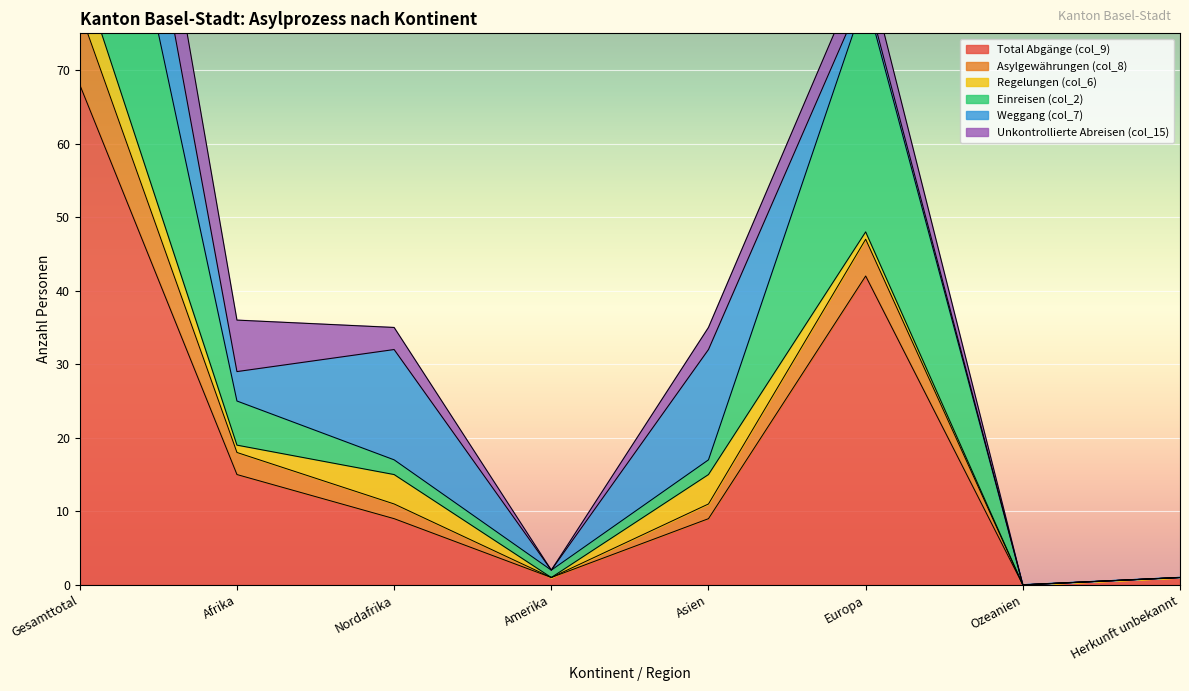

Does the chart display data point markers on the line(s)?

No